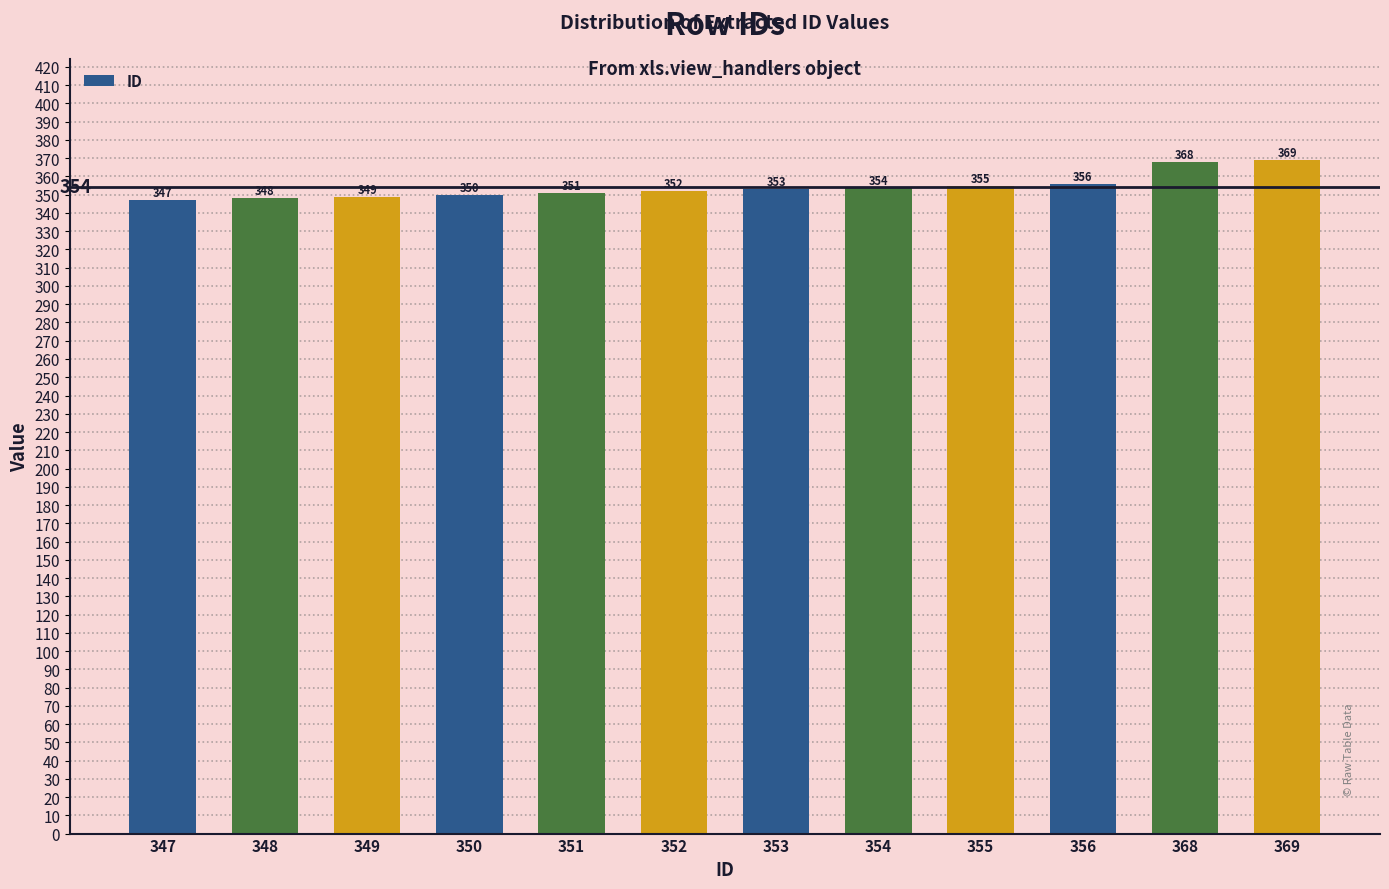

Does the chart contain stacked bars?

No